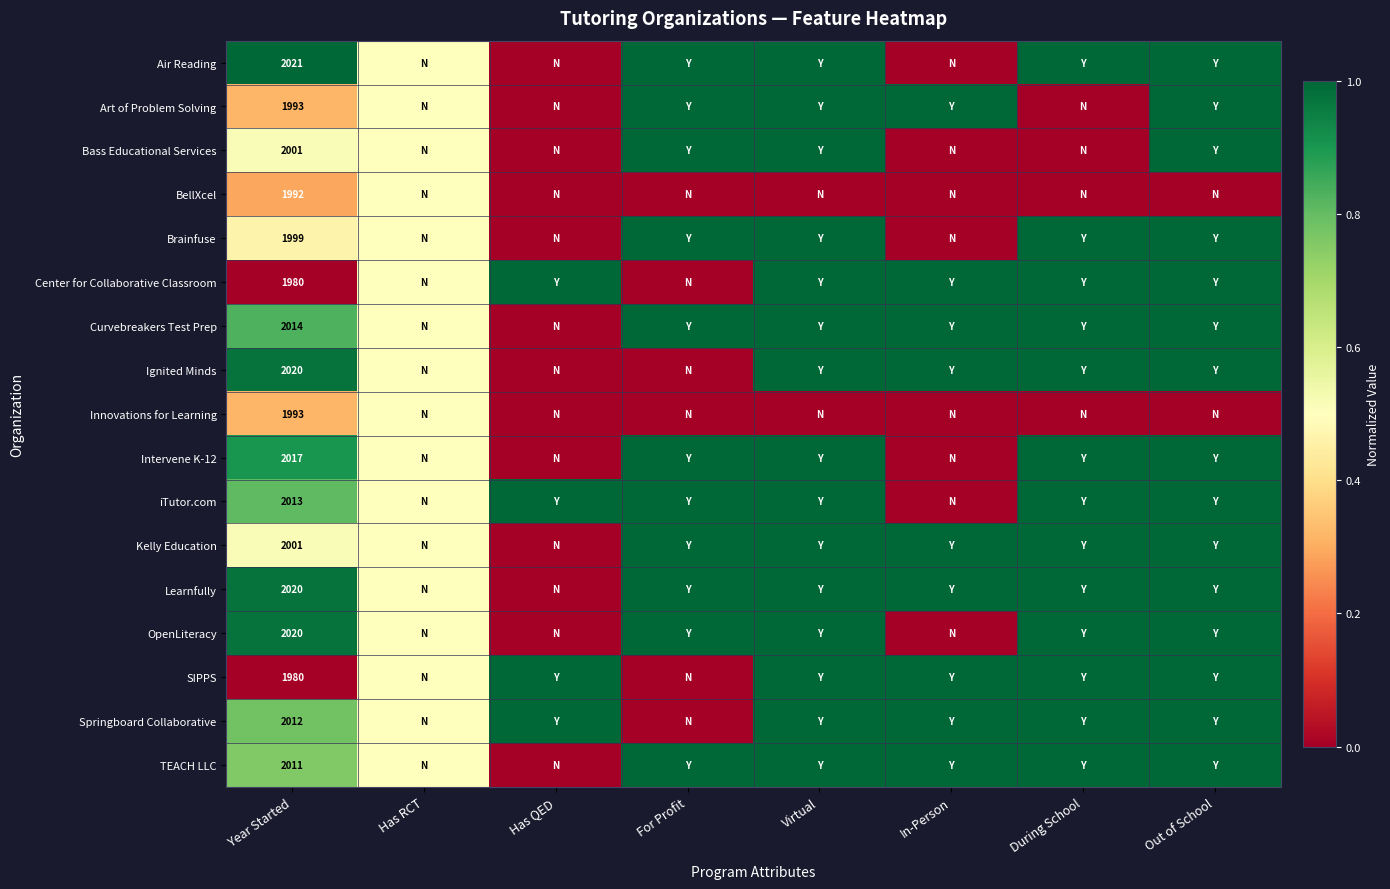

The value of Kelly Education at Year Started is 3120.0. True or false?

False